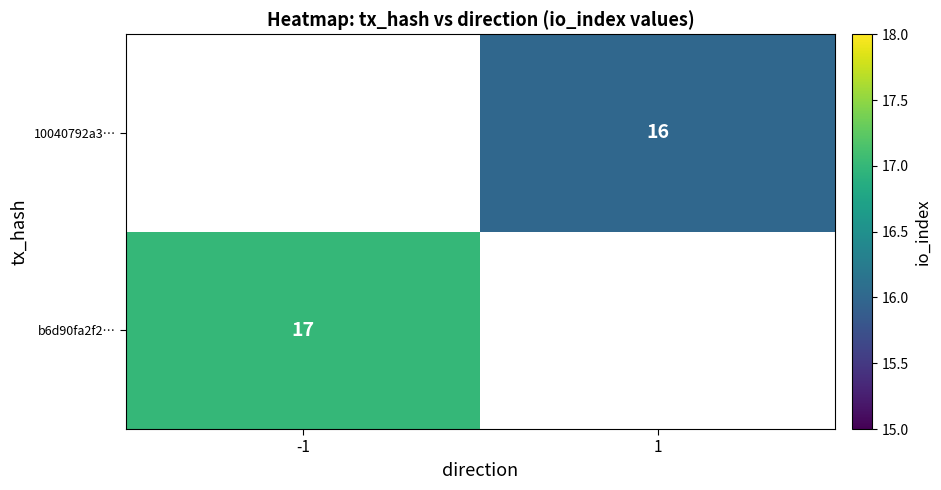

The b6d90fa2f2… series shows 17 at -1. True or false?

True